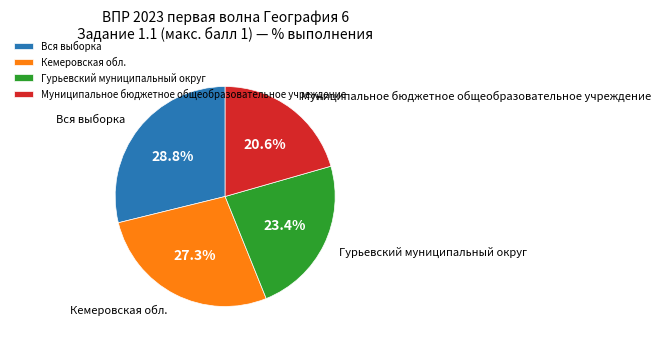

Which has a higher value, Гурьевский муниципальный округ or Кемеровская обл.?

Кемеровская обл.